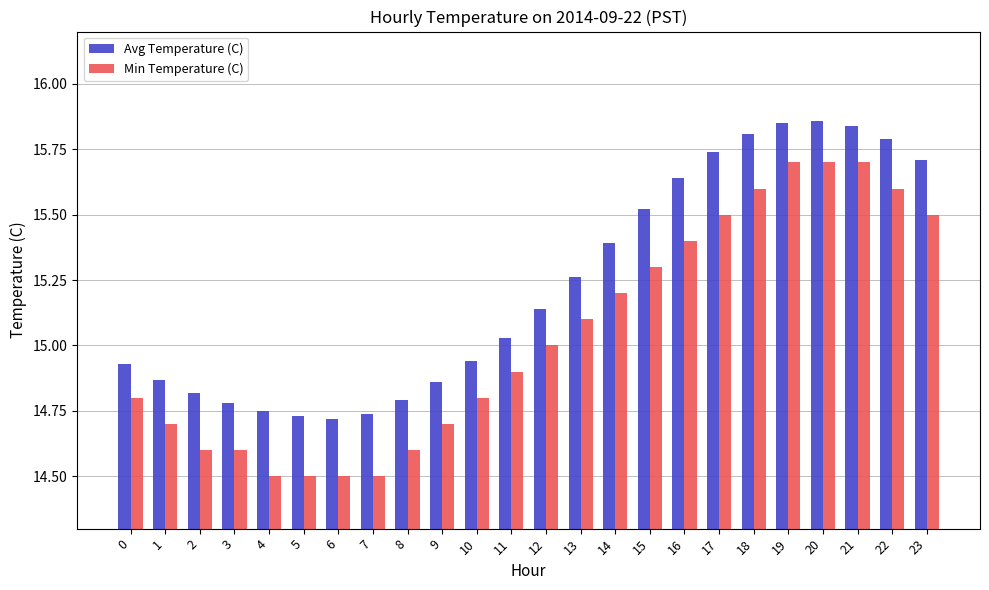

The Min Temperature (C) series shows 15.7 at 19. True or false?

True